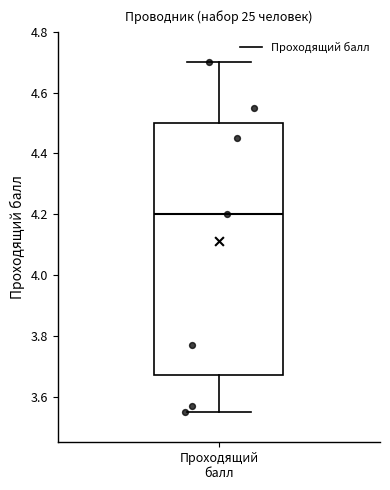

Where is the lower edge of the box for Проходящий балл on the y-axis? The values are not printed on the chart, so give them approximately, as read against the axis.

3.68